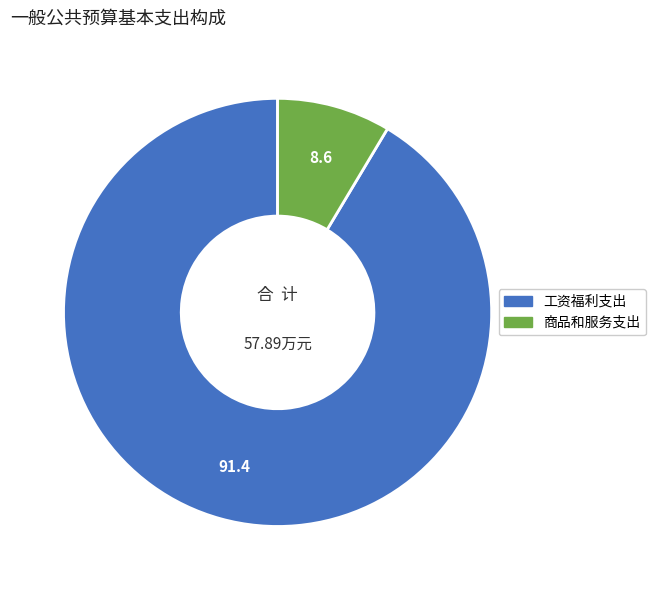

Which slice is the smallest?

商品和服务支出